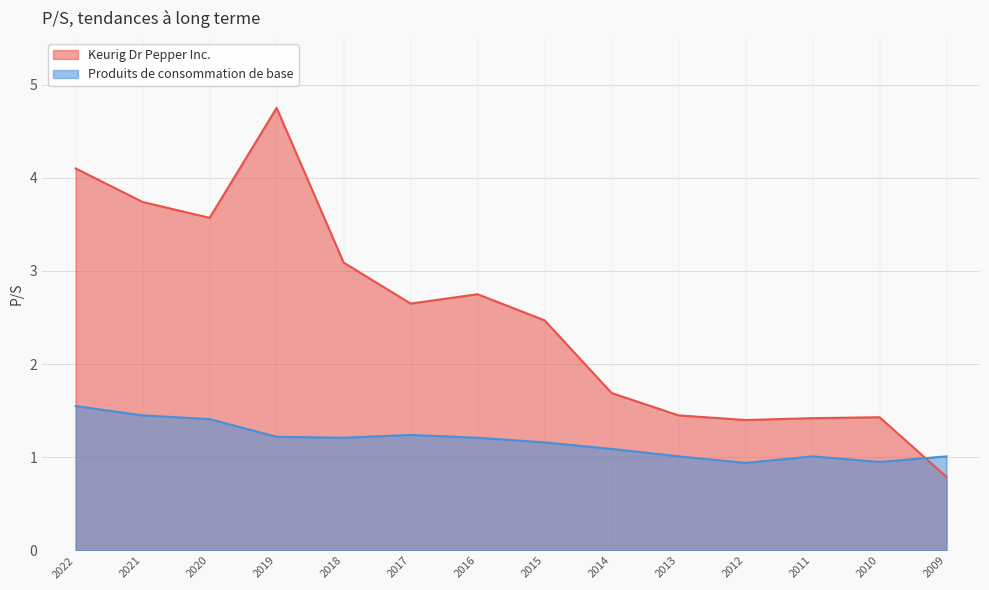

How many times do Produits de consommation de base and Keurig Dr Pepper Inc. cross each other?

1